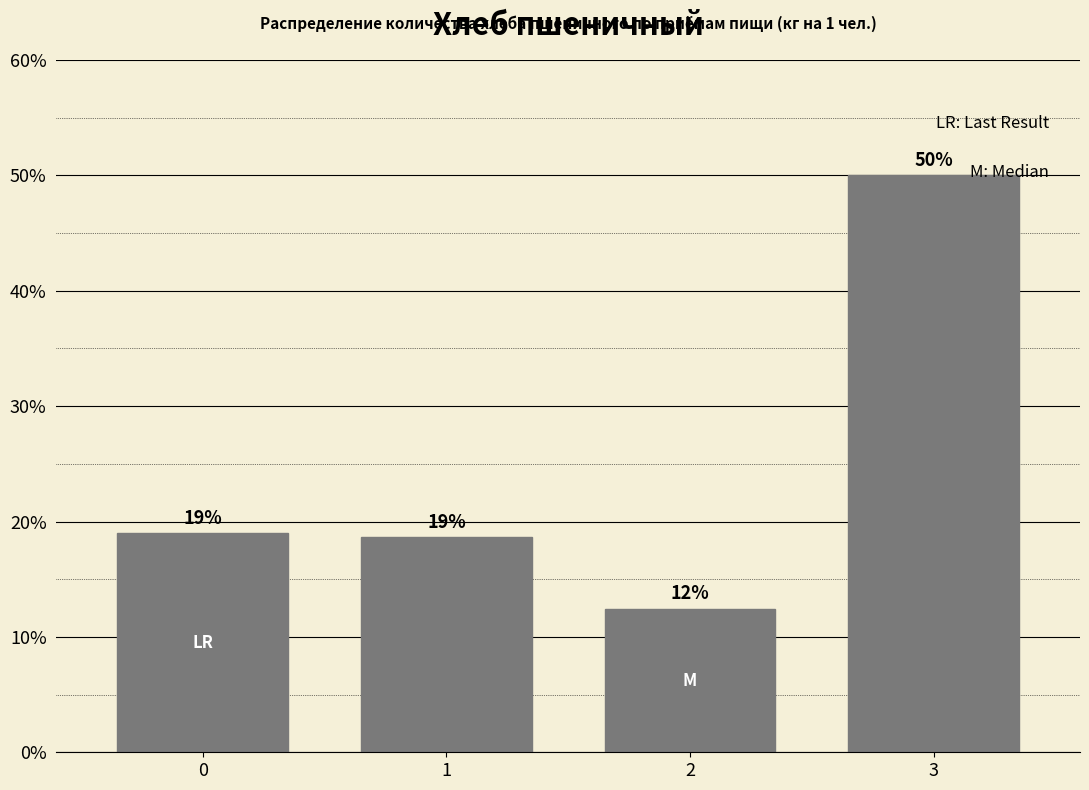

What is the value of the 2nd bar from the left?

18.6